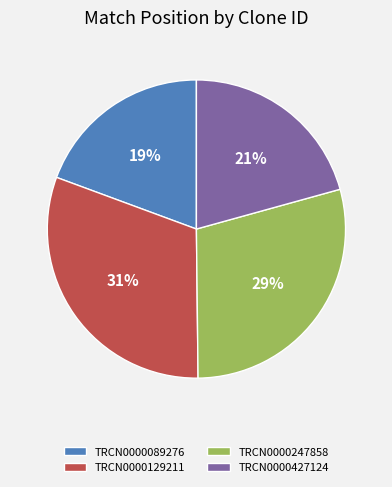

Is the sum of TRCN0000129211 and TRCN0000427124 greater than half?

Yes